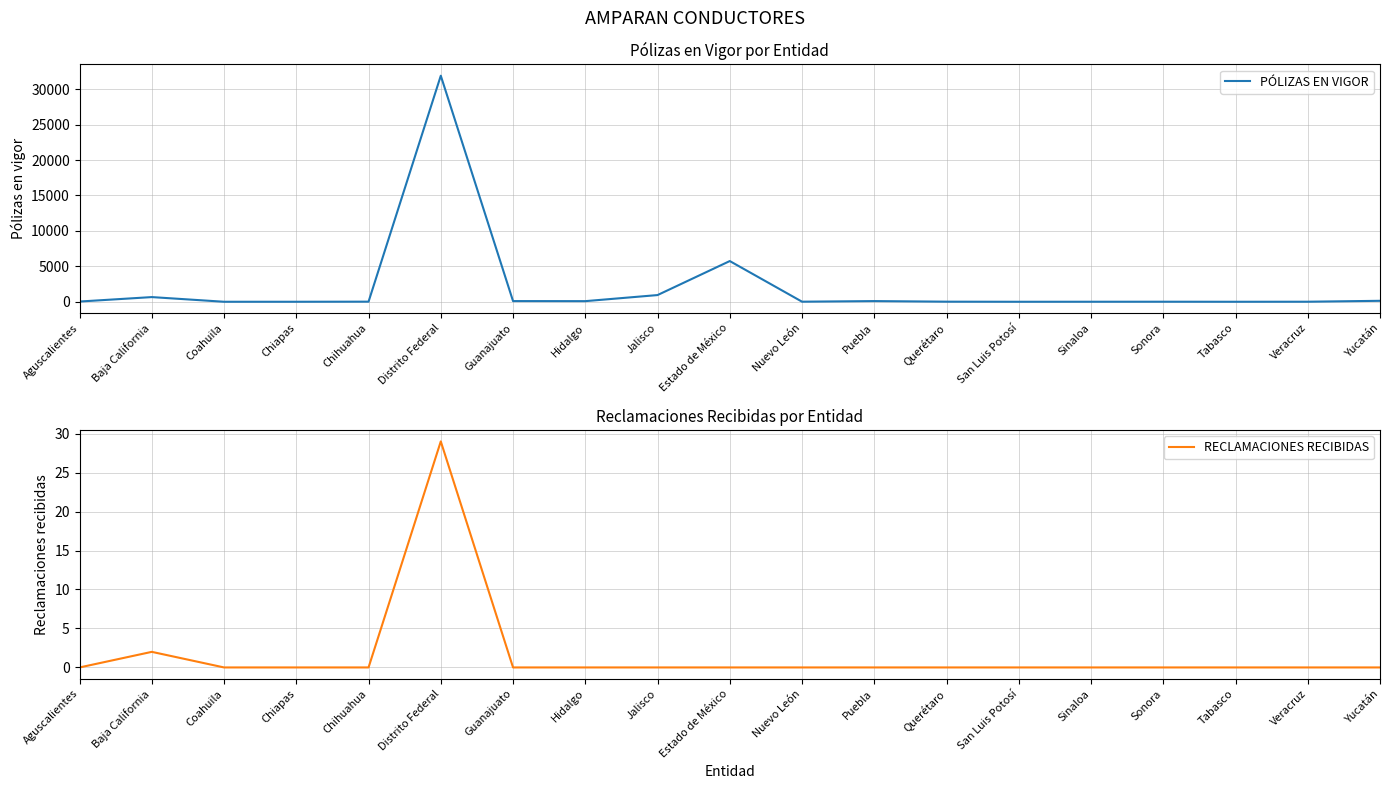

What value does the RECLAMACIONES RECIBIDAS series have at Baja California?

2